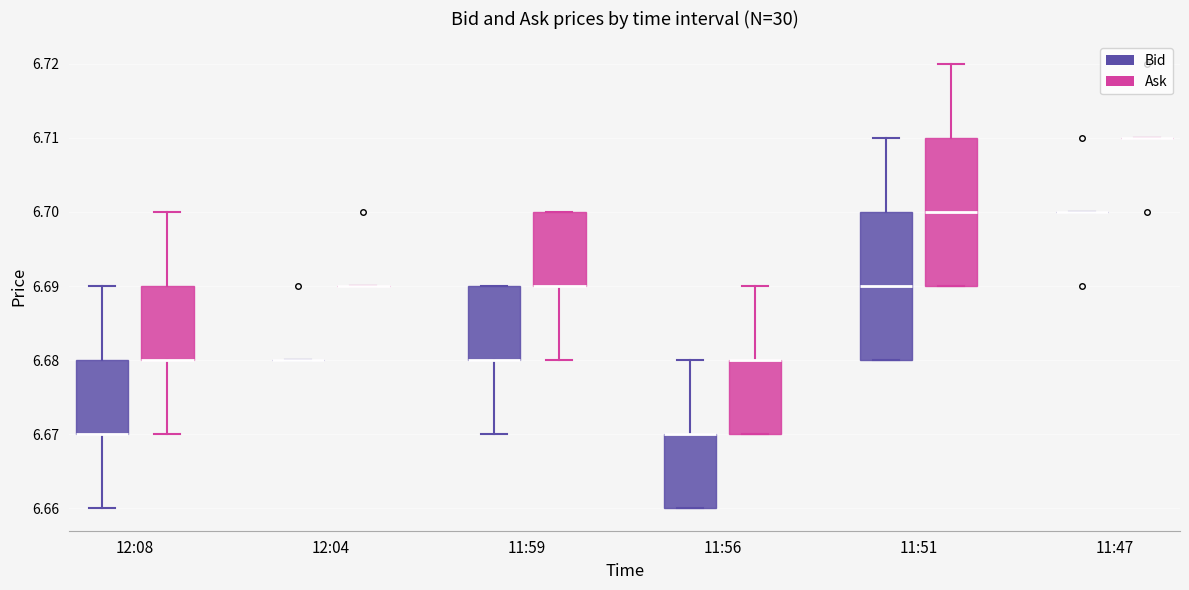

Reading left to right, transcribe this box plot: for each box, give where its median line is, the range the box spans, and where its two whiskers end, as read against the y-axis. The values are not printed on the chart, so give them approximately, as read against the axis.

12:08 (Bid): median 6.67 (drawn on the box's lower edge), box 6.67 to 6.68, whiskers 6.66 to 6.69
12:08 (Ask): median 6.68 (drawn on the box's lower edge), box 6.68 to 6.69, whiskers 6.67 to 6.70
12:04 (Bid): box collapsed to a line at 6.68, whiskers 6.68 to 6.68
12:04 (Ask): box collapsed to a line at 6.69, whiskers 6.69 to 6.69
11:59 (Bid): median 6.68 (drawn on the box's lower edge), box 6.68 to 6.69, whiskers 6.67 to 6.69
11:59 (Ask): median 6.69 (drawn on the box's lower edge), box 6.69 to 6.70, whiskers 6.68 to 6.70
11:56 (Bid): median 6.67 (drawn on the box's upper edge), box 6.66 to 6.67, whiskers 6.66 to 6.68
11:56 (Ask): median 6.68 (drawn on the box's upper edge), box 6.67 to 6.68, whiskers 6.67 to 6.69
11:51 (Bid): median 6.69, box 6.68 to 6.70, whiskers 6.68 to 6.71
11:51 (Ask): median 6.70, box 6.69 to 6.71, whiskers 6.69 to 6.72
11:47 (Bid): box collapsed to a line at 6.70, whiskers 6.70 to 6.70
11:47 (Ask): box collapsed to a line at 6.71, whiskers 6.71 to 6.71